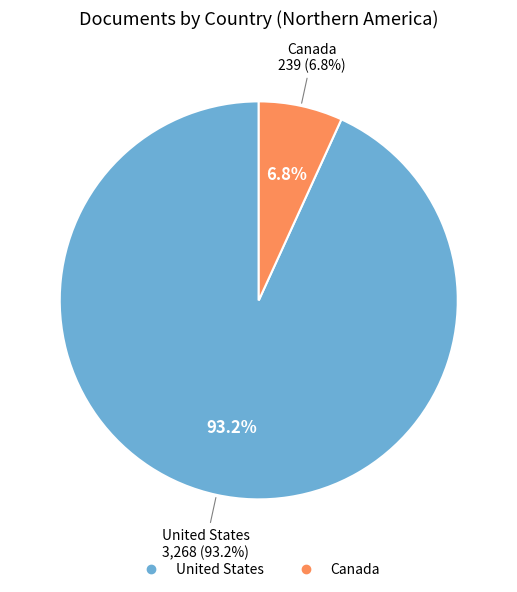

To the nearest percent, what is the combined percentage of United States and Canada?

100%